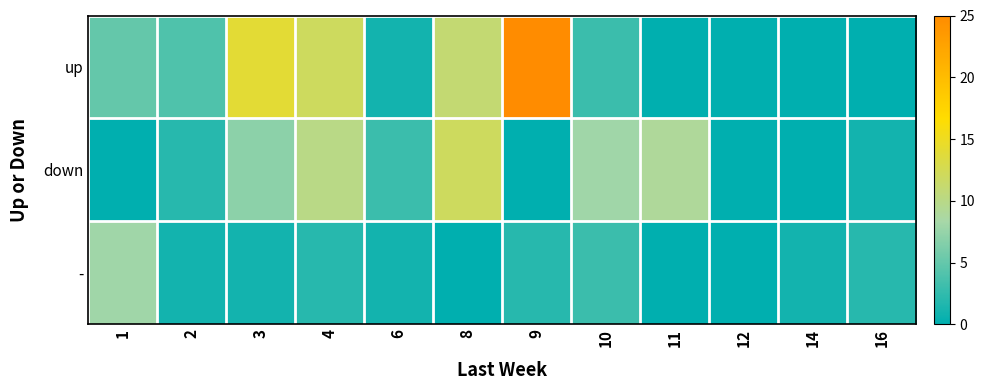

List the series in order of their overall mean, highest first.

up, down, -